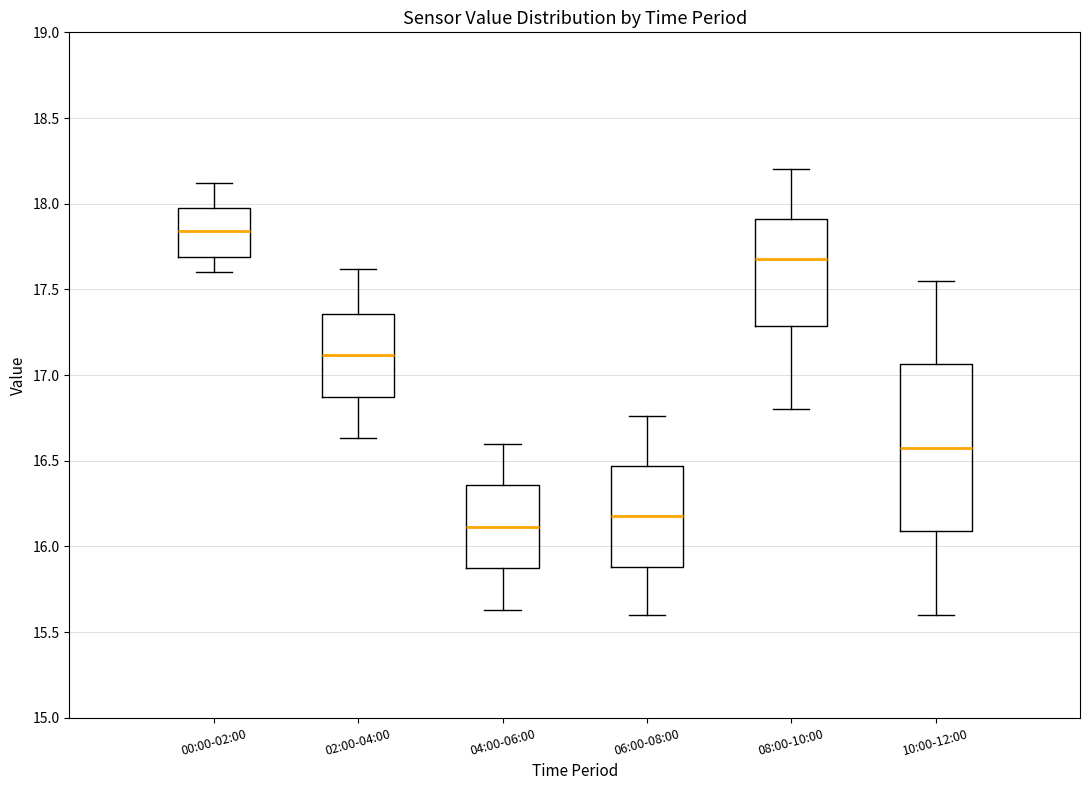

Reading left to right, read every box against the y-axis: the position of its median line, the range the box covers, and the ends of its whiskers. The values are not printed on the chart, so give them approximately, as read against the axis.

00:00-02:00: median 17.85, box 17.70 to 17.95, whiskers 17.60 to 18.10
02:00-04:00: median 17.10, box 16.85 to 17.35, whiskers 16.65 to 17.60
04:00-06:00: median 16.10, box 15.85 to 16.35, whiskers 15.65 to 16.60
06:00-08:00: median 16.20, box 15.90 to 16.45, whiskers 15.60 to 16.75
08:00-10:00: median 17.70, box 17.30 to 17.90, whiskers 16.80 to 18.20
10:00-12:00: median 16.60, box 16.10 to 17.05, whiskers 15.60 to 17.55